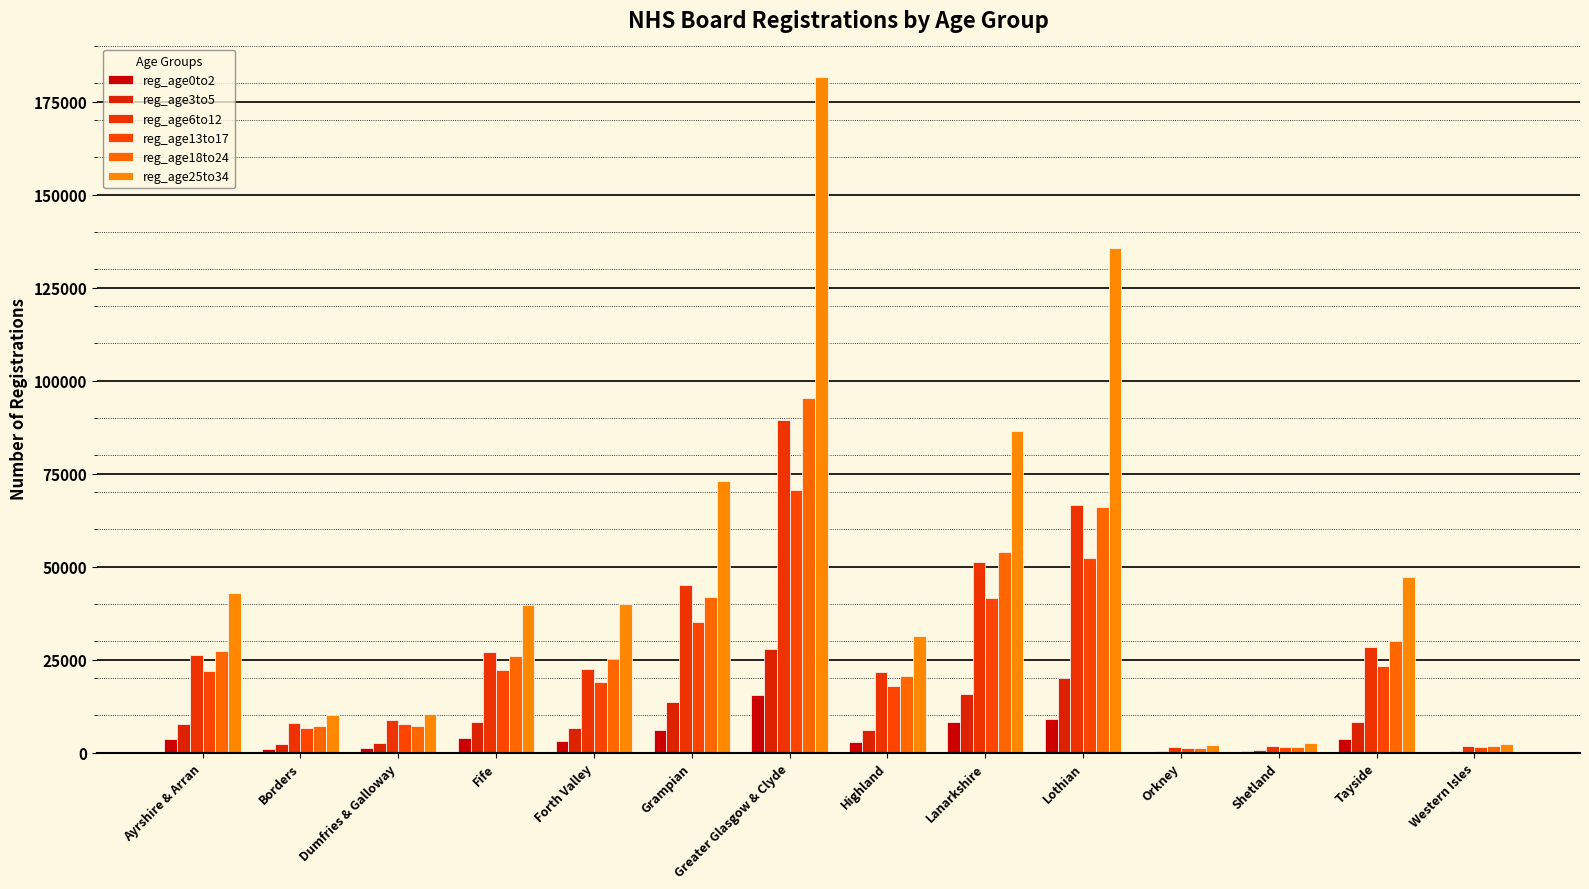

How many distinct data groups are displayed?

6